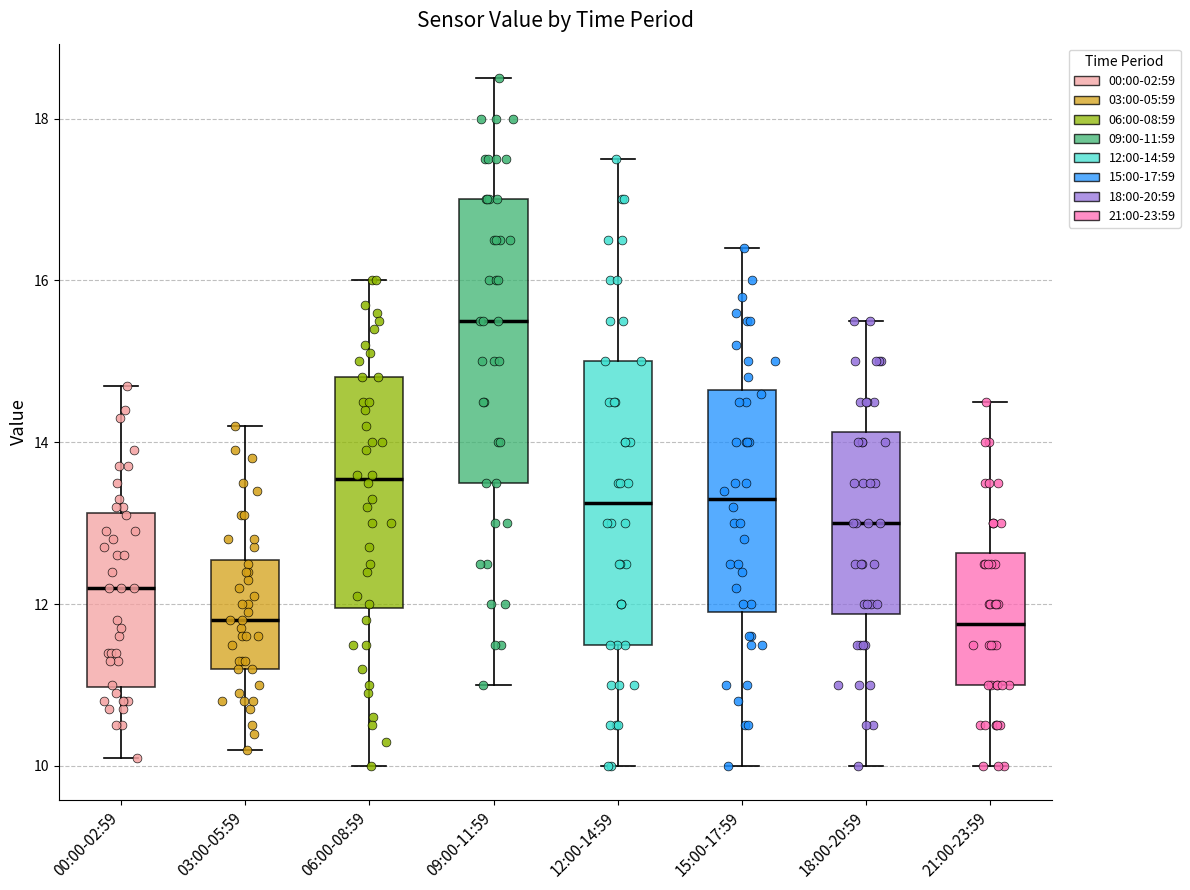

Reading left to right, transcribe this box plot: for each box, give where its median line is, the range the box spans, and where its two whiskers end, as read against the y-axis. The values are not printed on the chart, so give them approximately, as read against the axis.

00:00-02:59: median 12.2, box 11.0 to 13.2, whiskers 10.2 to 14.8
03:00-05:59: median 11.8, box 11.2 to 12.6, whiskers 10.2 to 14.2
06:00-08:59: median 13.6, box 12.0 to 14.8, whiskers 10.0 to 16.0
09:00-11:59: median 15.6, box 13.6 to 17.0, whiskers 11.0 to 18.6
12:00-14:59: median 13.2, box 11.6 to 15.0, whiskers 10.0 to 17.6
15:00-17:59: median 13.4, box 12.0 to 14.6, whiskers 10.0 to 16.4
18:00-20:59: median 13.0, box 11.8 to 14.2, whiskers 10.0 to 15.6
21:00-23:59: median 11.8, box 11.0 to 12.6, whiskers 10.0 to 14.6